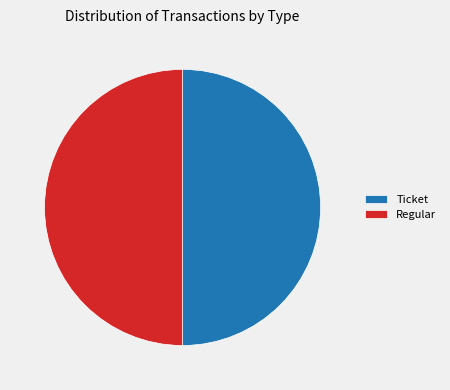

Combined, do Regular and Ticket account for over 50%?

Yes